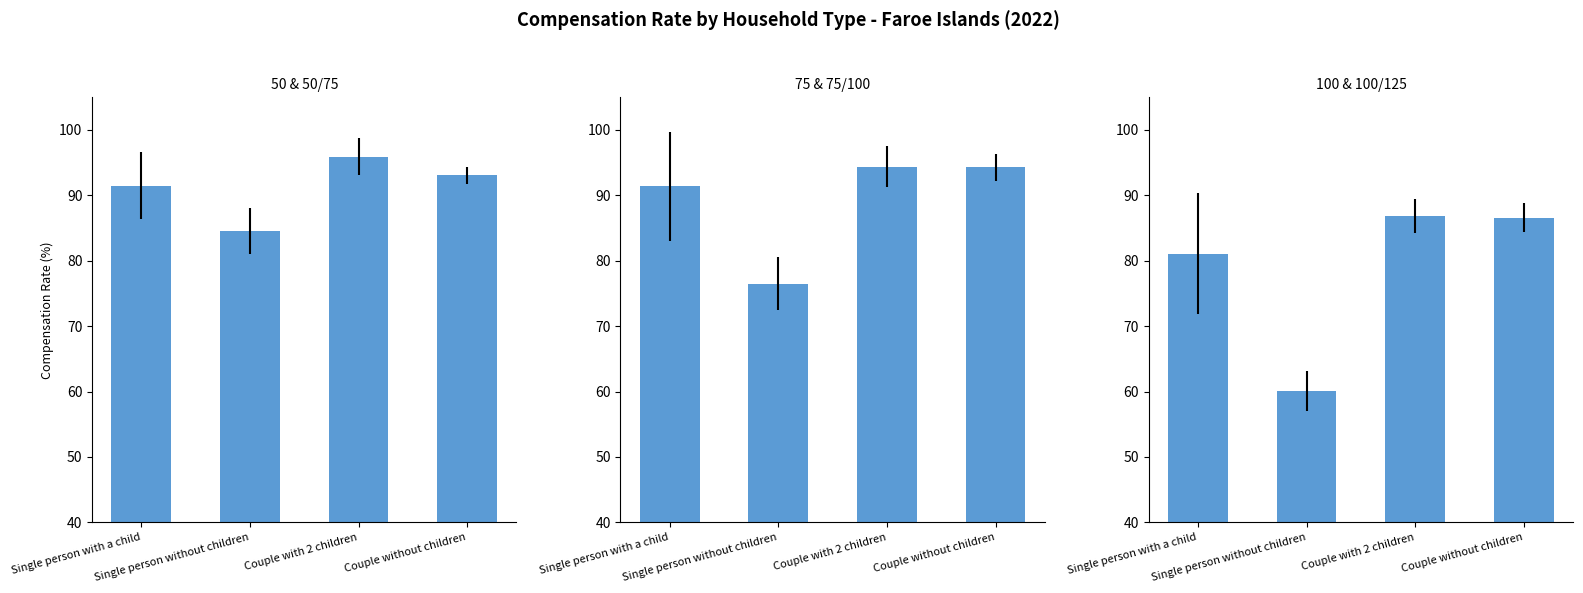

The 100 & 100/125 series shows 60.1 at Single person without children. True or false?

True